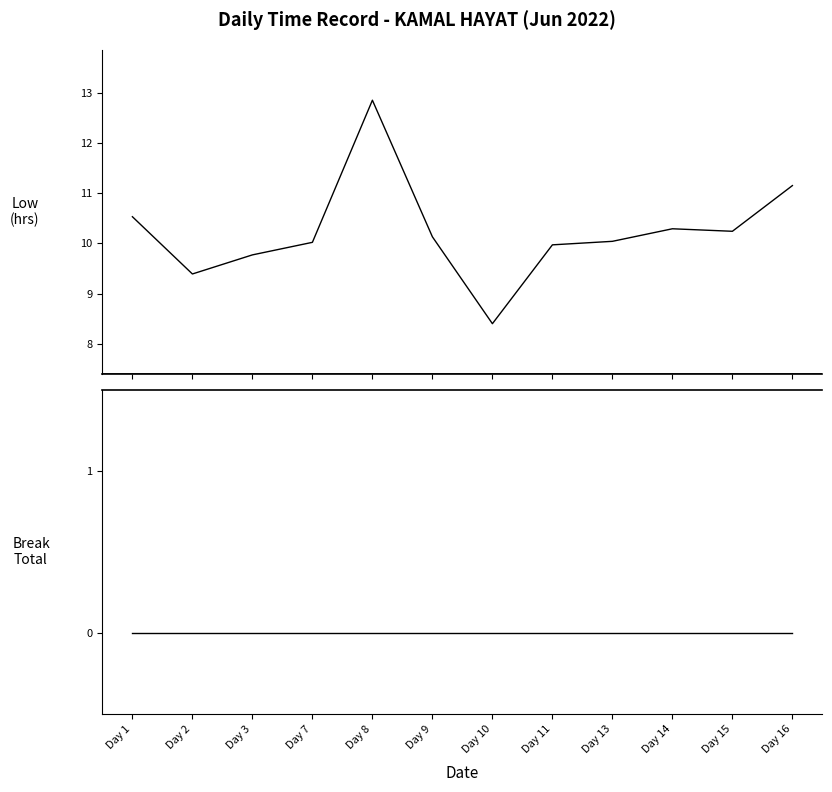

True or false: Break Total and Low intersect in this chart.

False